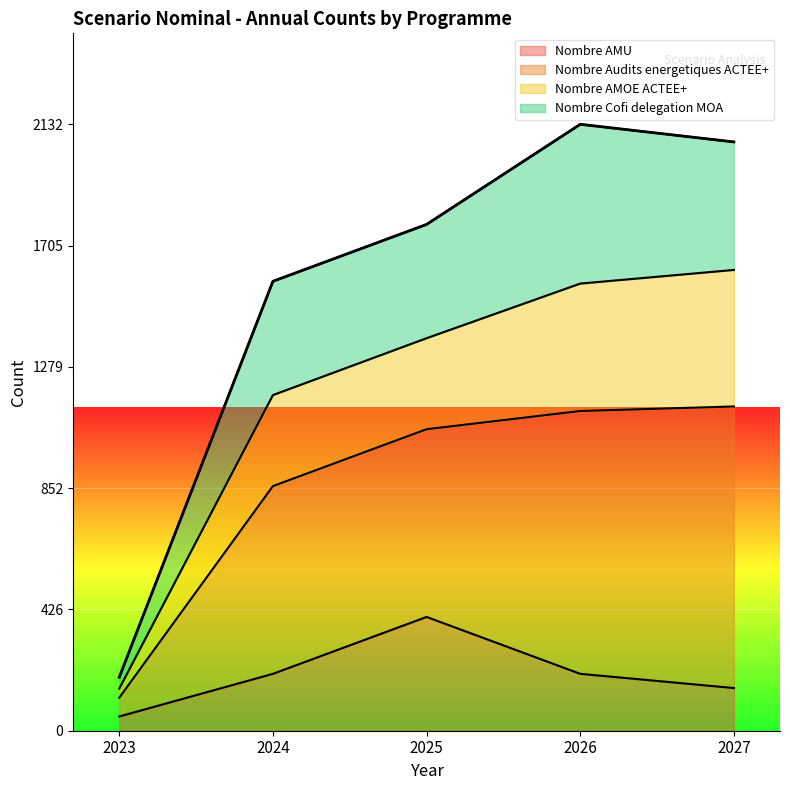

The Nombre AMU series shows 400 at 2025. True or false?

True